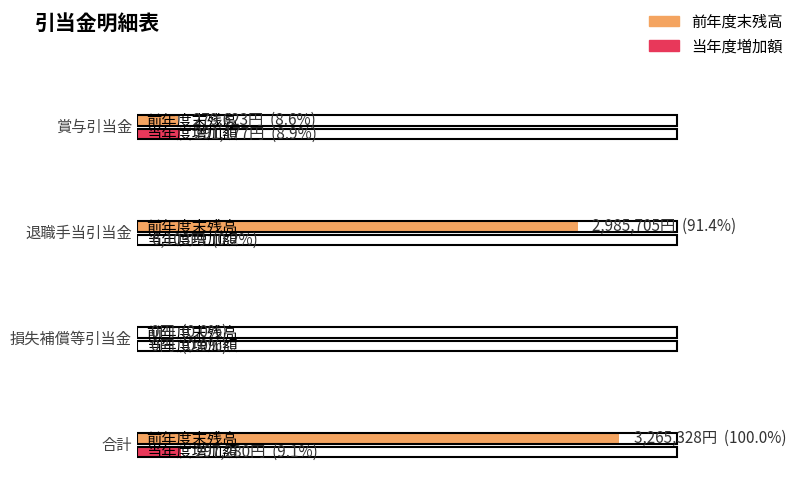

What are all the series names shown in the legend?

前年度末残高, 当年度増加額